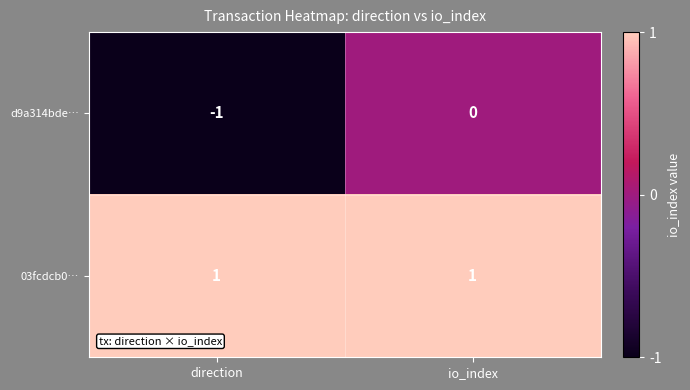

At which category is the sum across all series the highest?

io_index